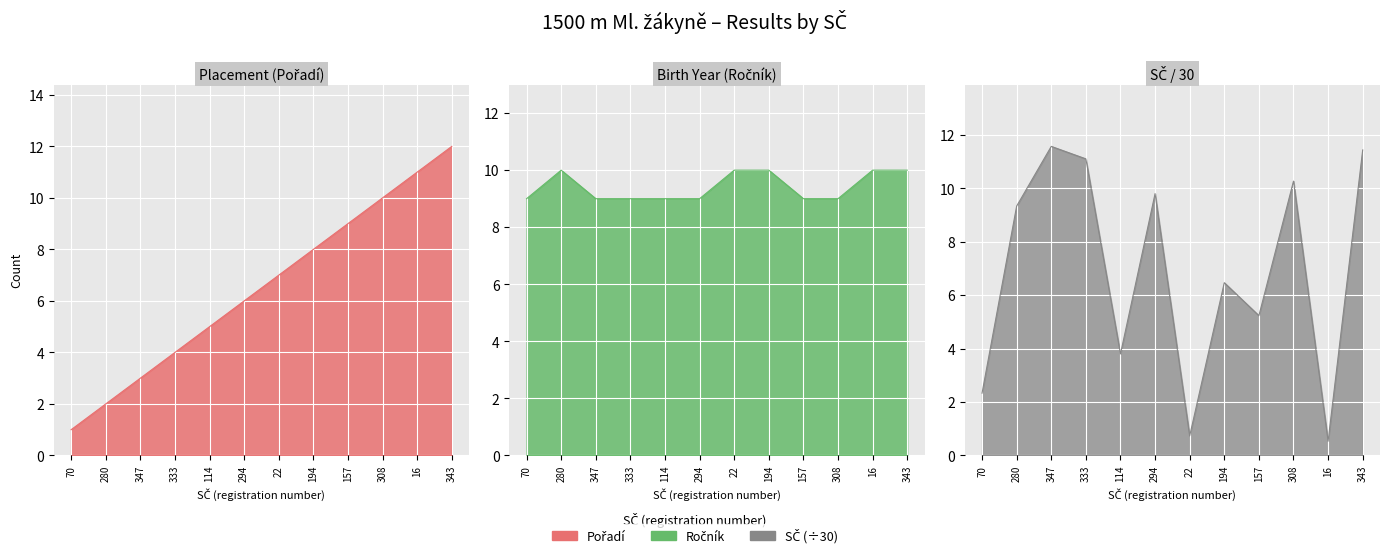

At which label does SČ reach its peak?

347